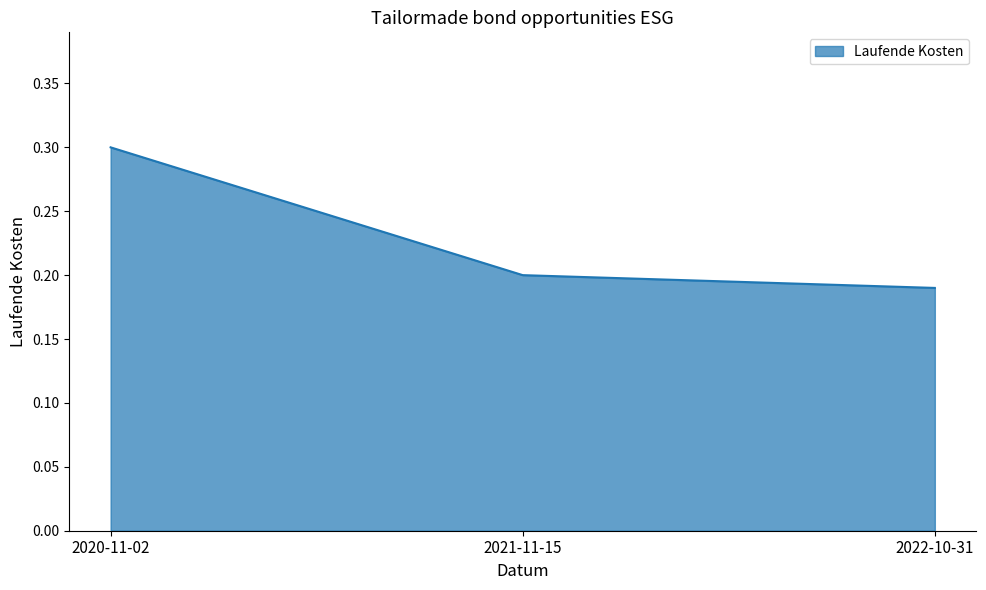

What is the sum of all values?

0.7